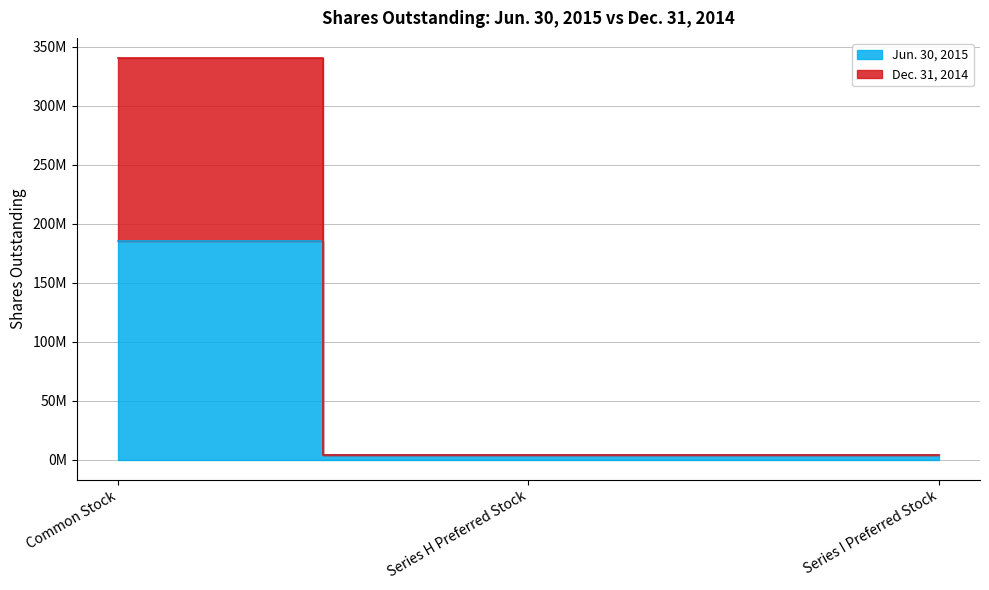

How many values in the Dec. 31, 2014 series exceed 4000000?

1